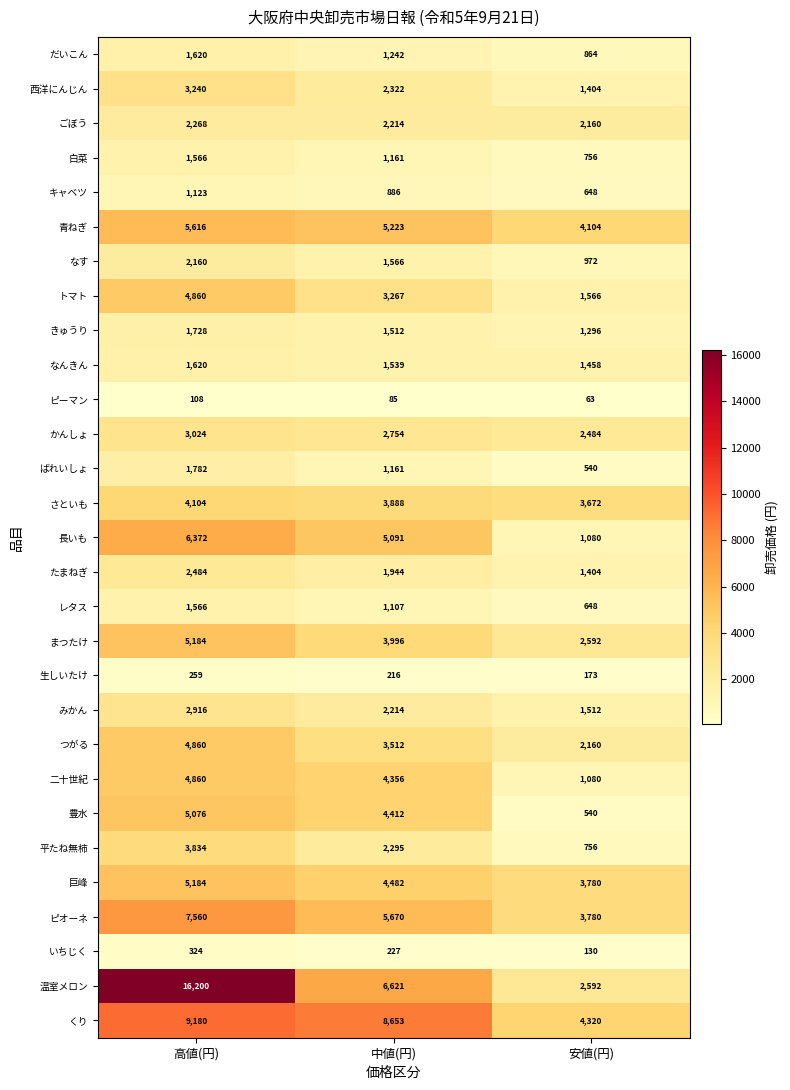

At how many categories does at least one series exceed 3643?

3